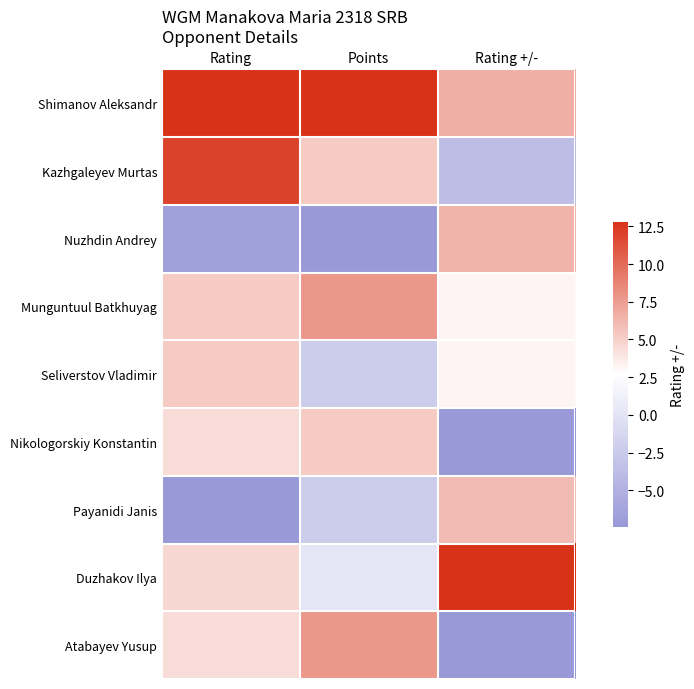

At how many categories does at least one series exceed 0?

3